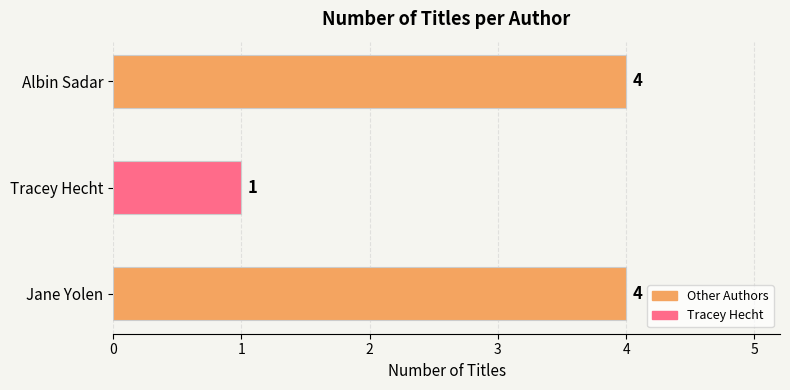

At which label is the value closest to 2?

Tracey Hecht